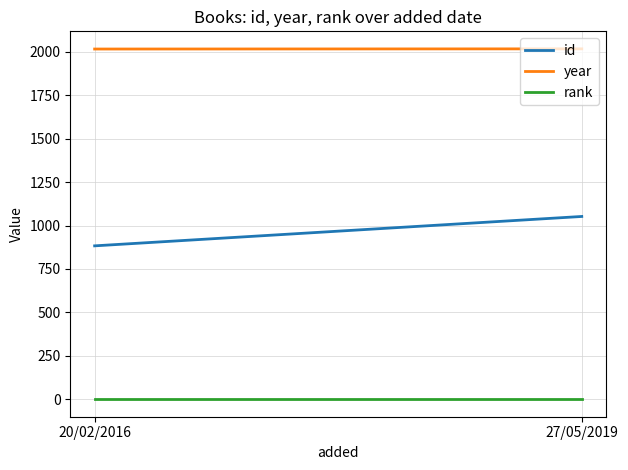

At how many categories does at least one series exceed 1861?

2